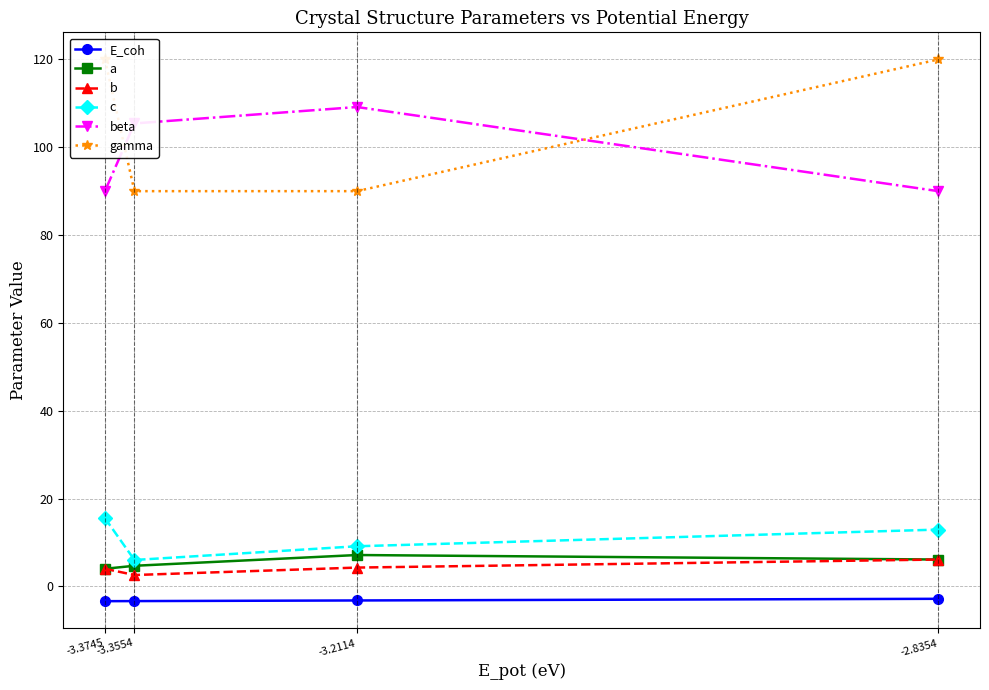

Count the number of data series in this chart.

6